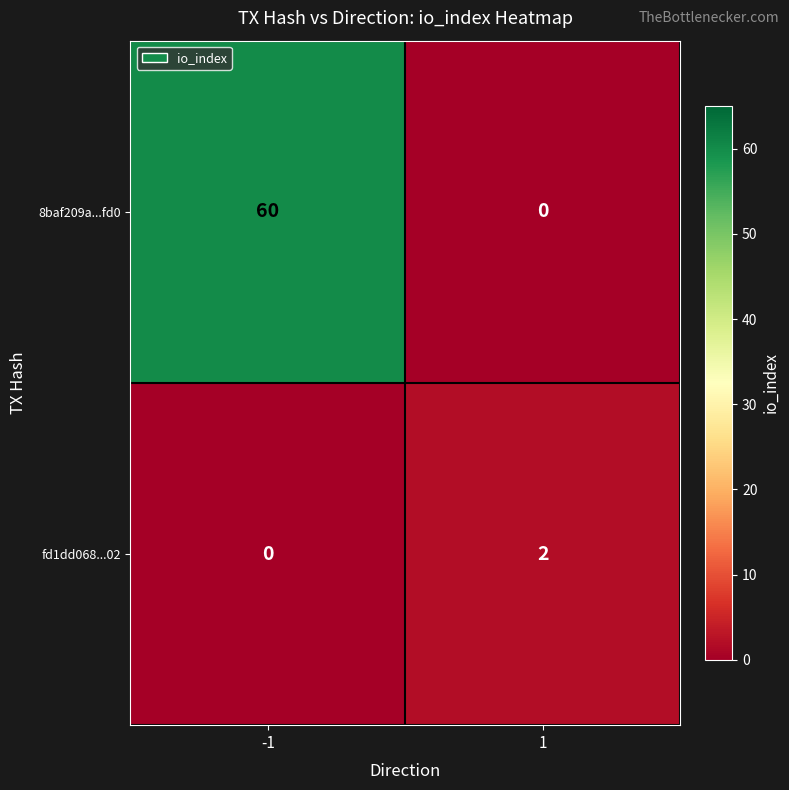

Rank the series by their maximum value, from highest to lowest.

8baf209a...fd0, fd1dd068...02